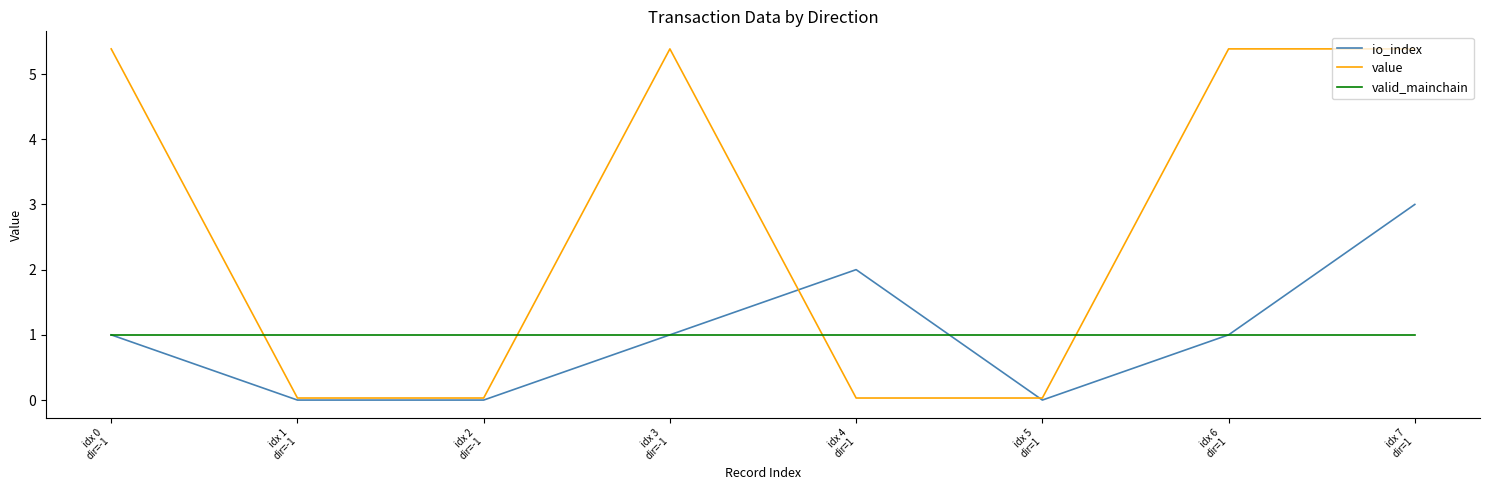

At which category does io_index reach its first local peak?

idx 4
dir=1